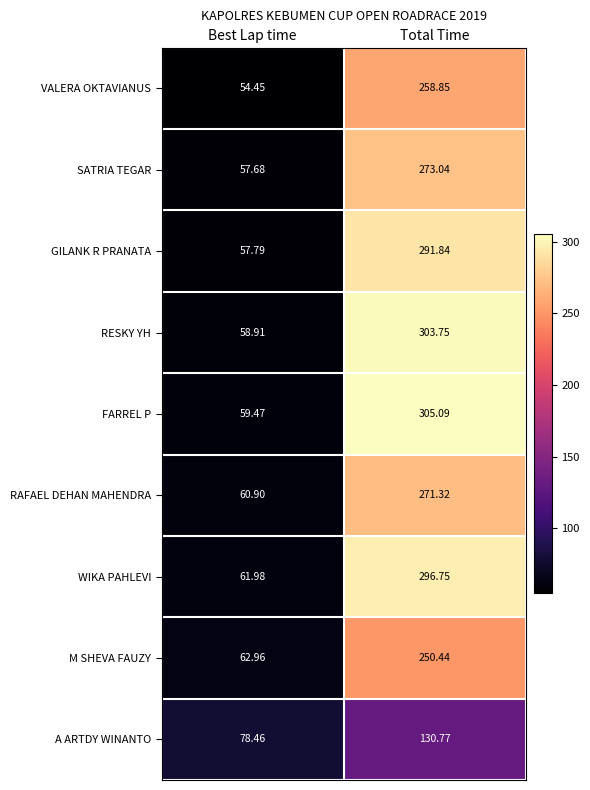

List the series in order of their peak value, lowest first.

A ARTDY WINANTO, M SHEVA FAUZY, VALERA OKTAVIANUS, RAFAEL DEHAN MAHENDRA, SATRIA TEGAR, GILANK R PRANATA, WIKA PAHLEVI, RESKY YH, FARREL P